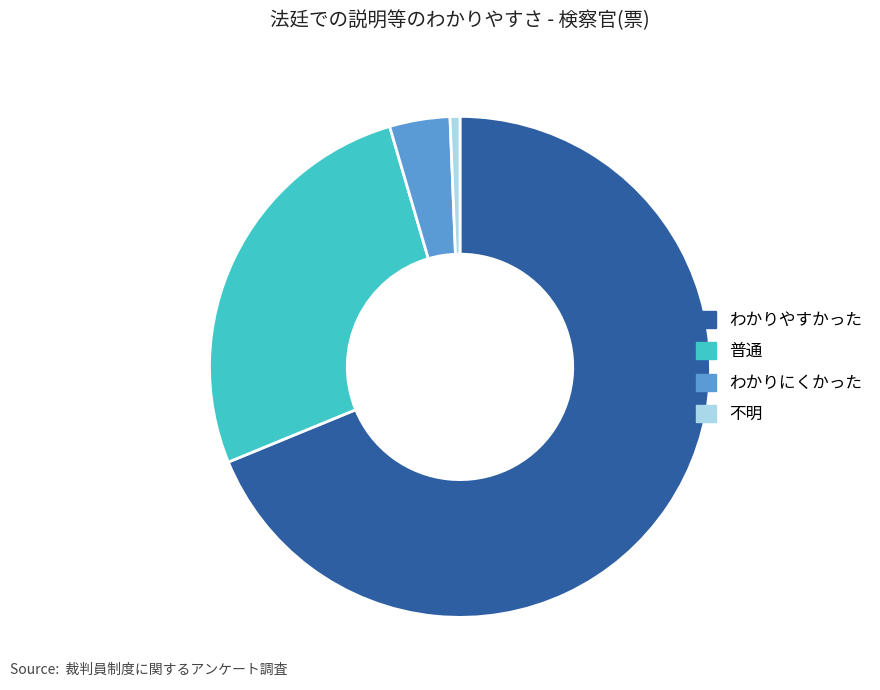

Rank the categories by value from lowest to highest.

不明, わかりにくかった, 普通, わかりやすかった